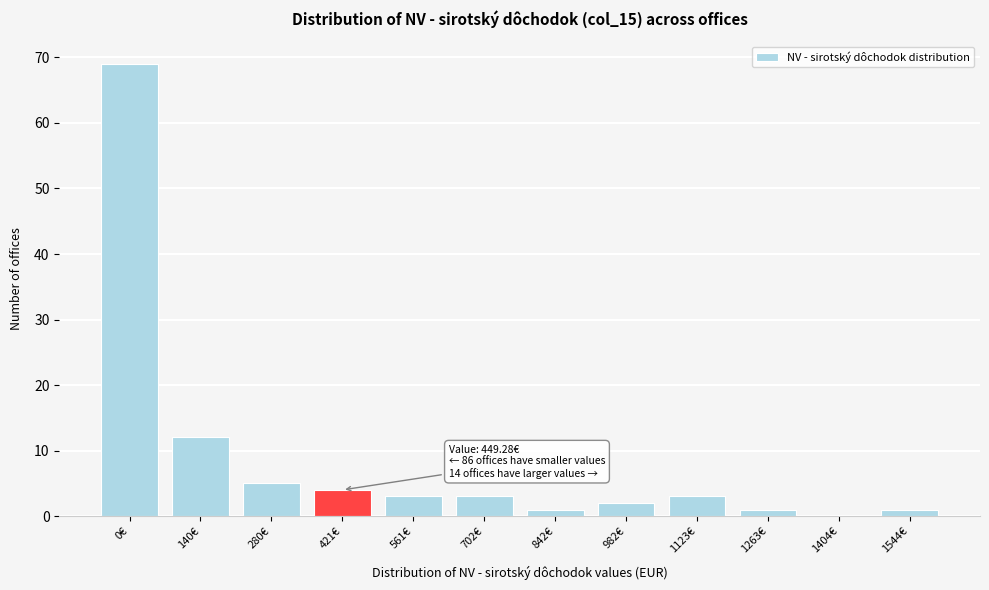

Reading right to left, what are all the values shown in this chart?

1544€=1	1404€=0	1263€=1	1123€=3	982€=2	842€=1	702€=3	561€=3	421€=4	280€=5	140€=12	0€=69